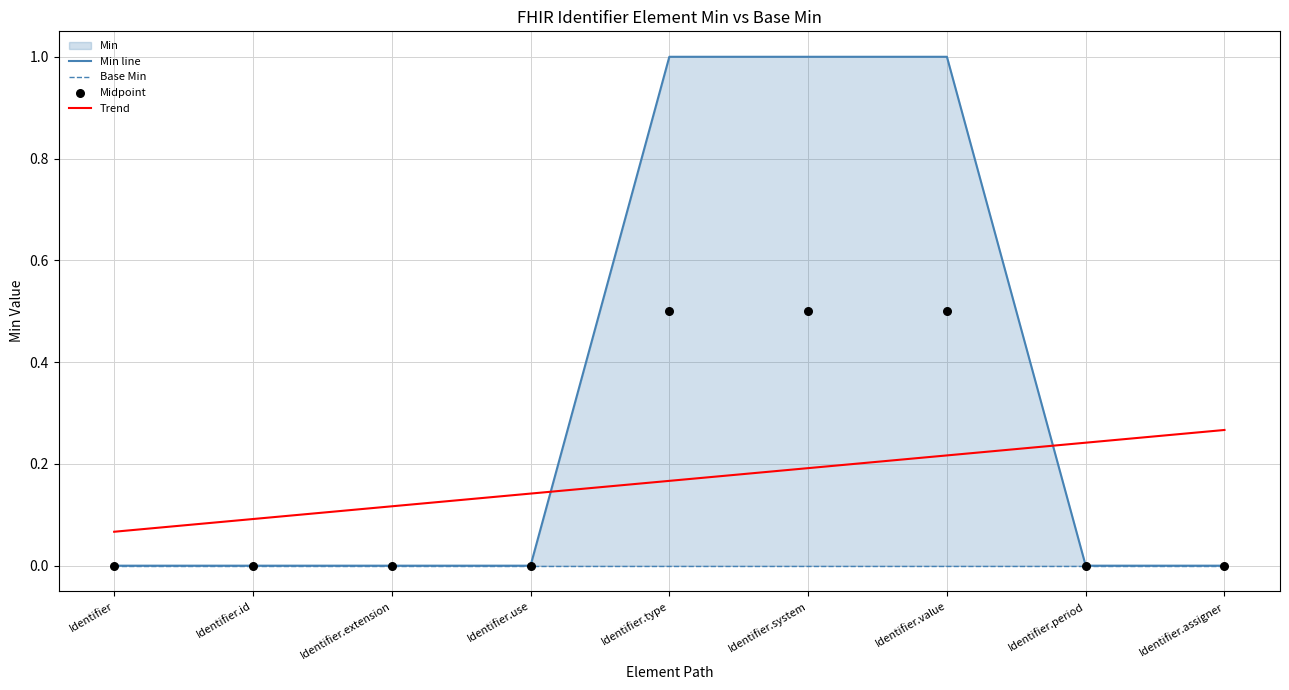

Which series contains the highest Y value?

Min line